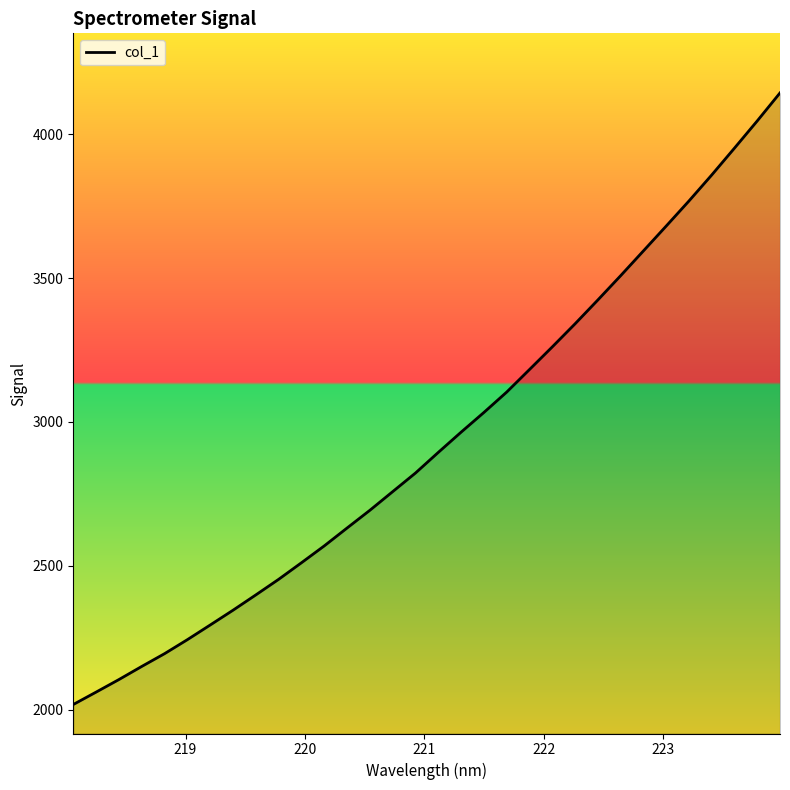

What is the maximum value shown in the chart?

4144.2